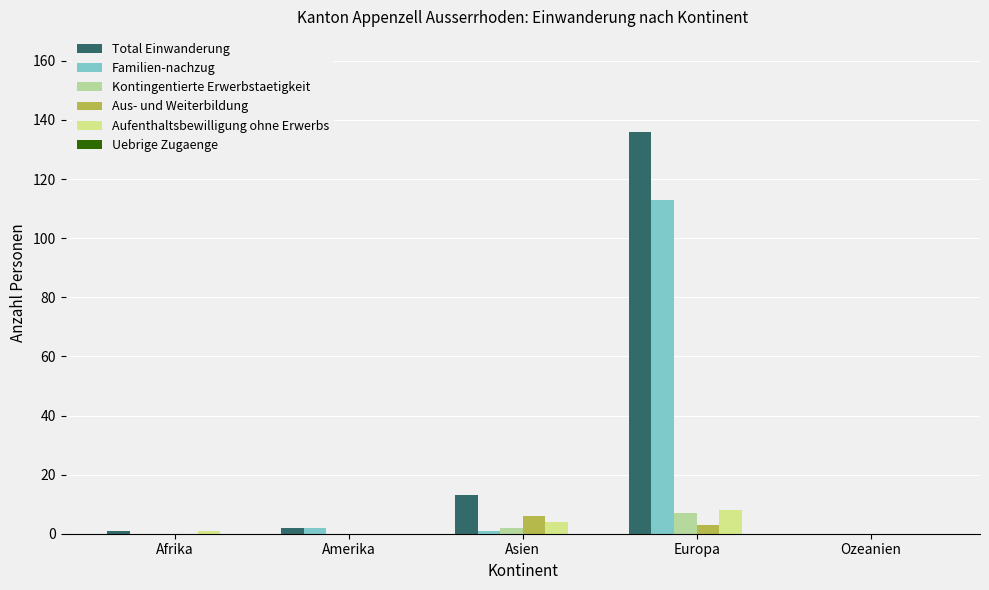

What is the label of the 1st bar from the right?

Ozeanien